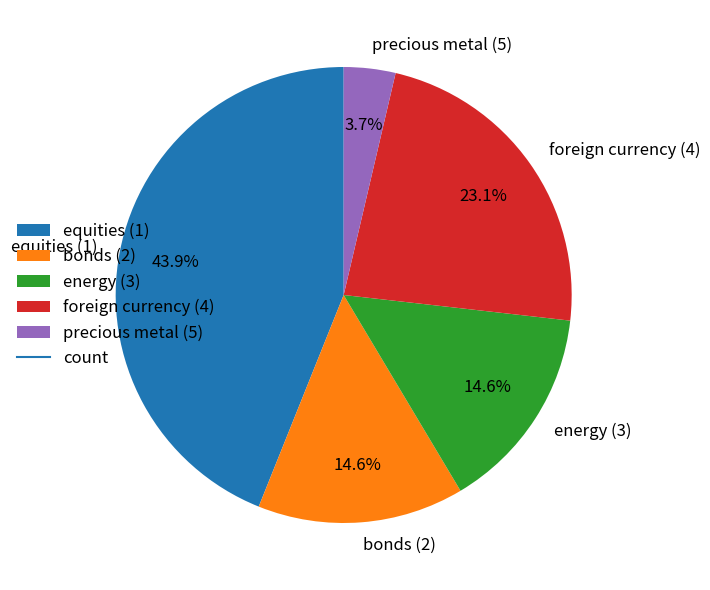

Combined, do equities (1) and precious metal (5) account for over 50%?

No